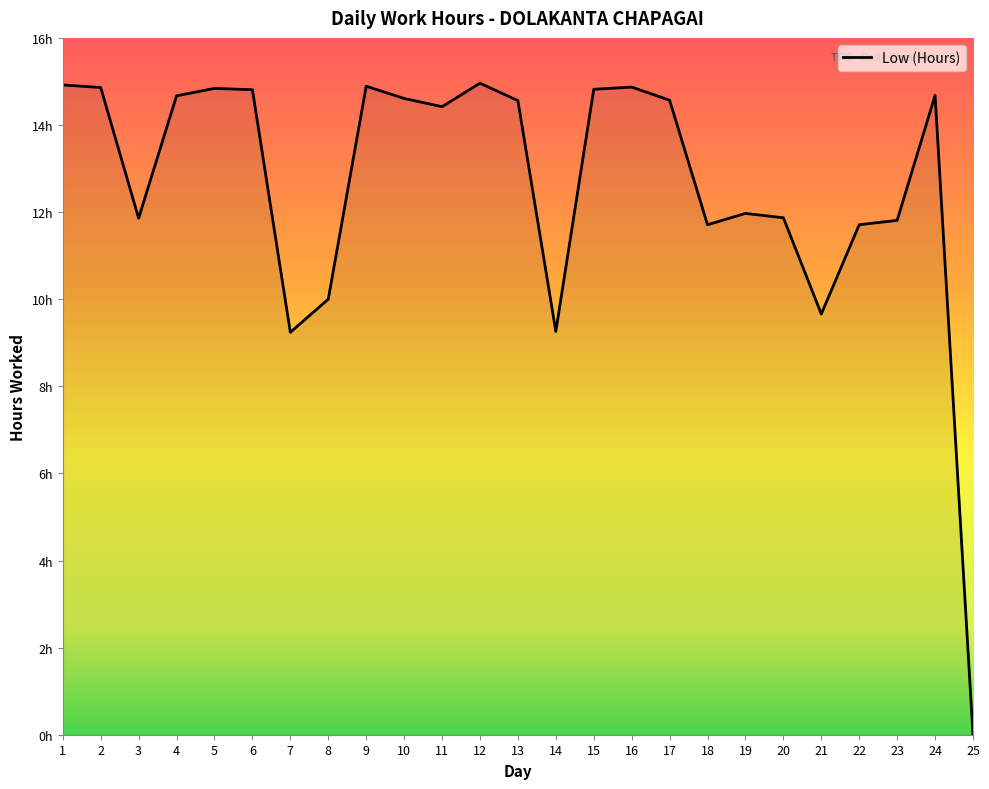

Is this an area chart (filled region under the line)?

Yes